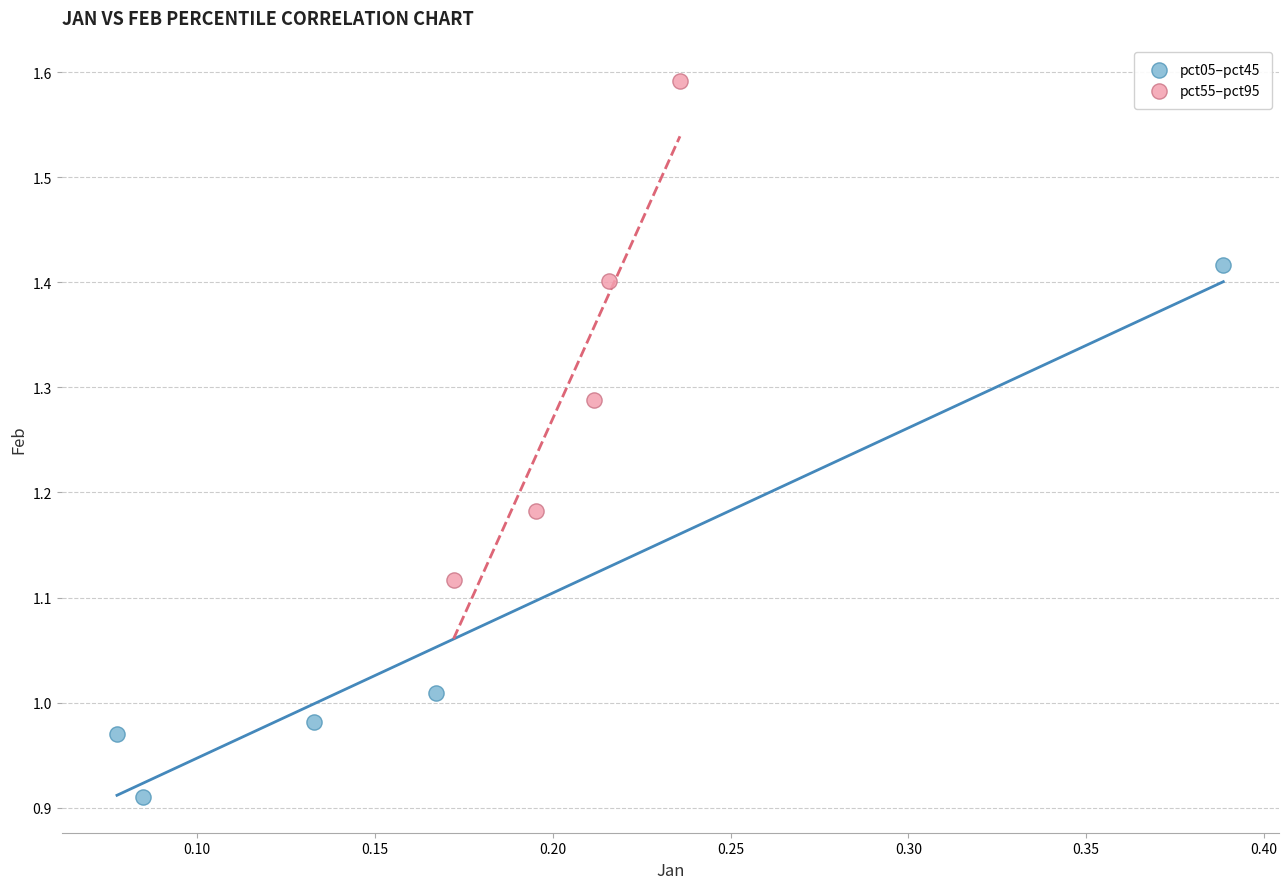

Which series contains the highest Y value?

pct55–pct95